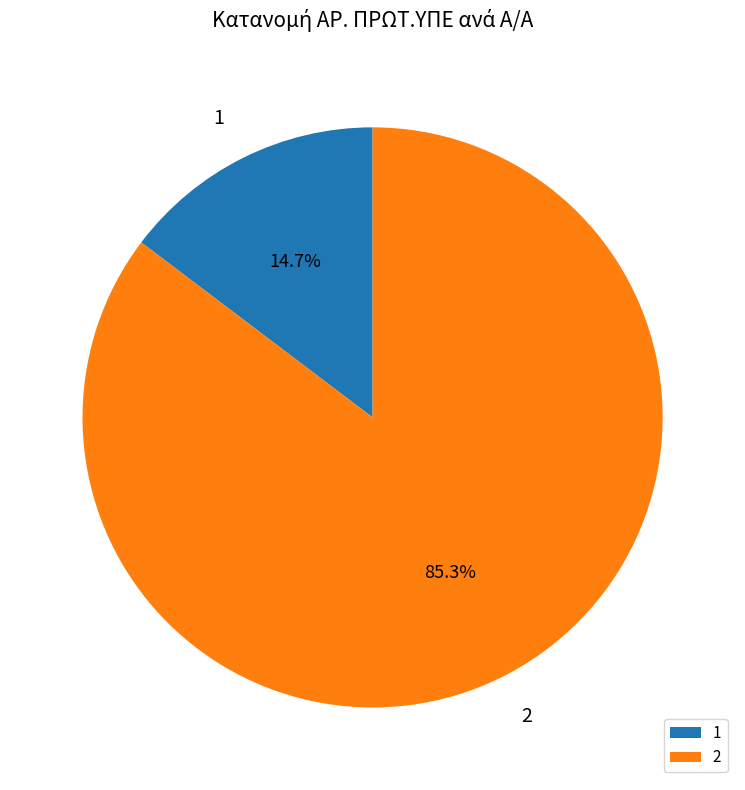

True or false: 1 accounts for 8% of the total.

False